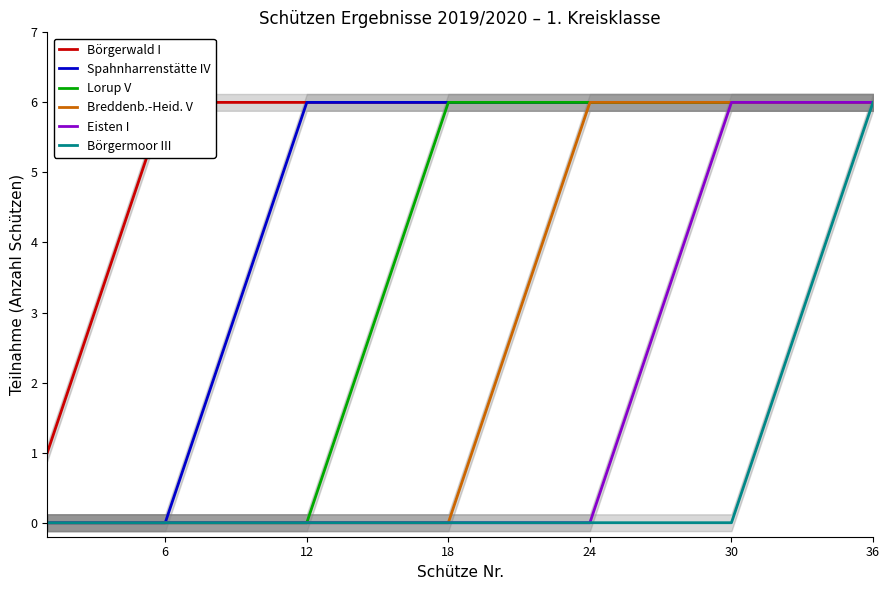

How many categories are shown in the chart?

36